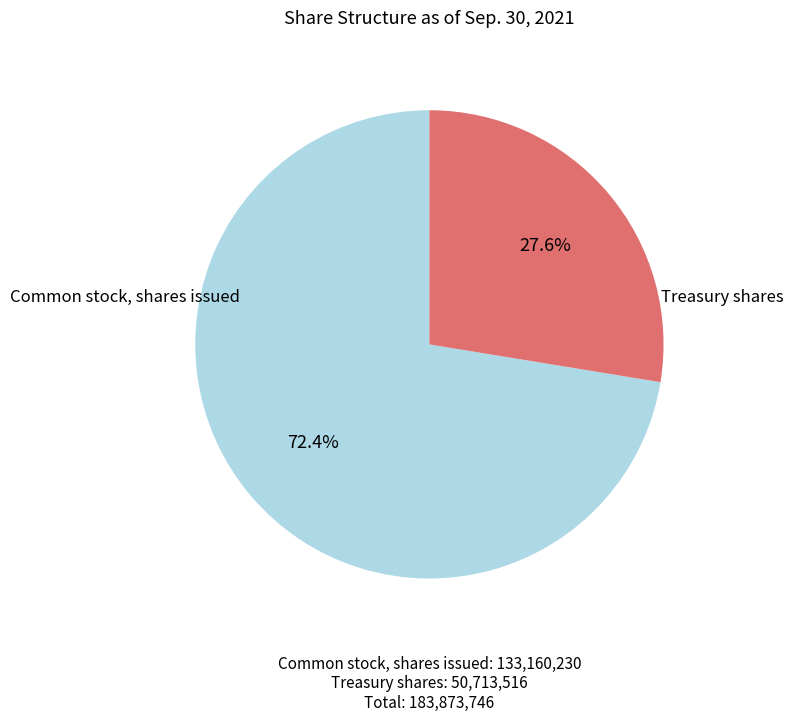

Is it true that Treasury shares is 28% of the pie?

True